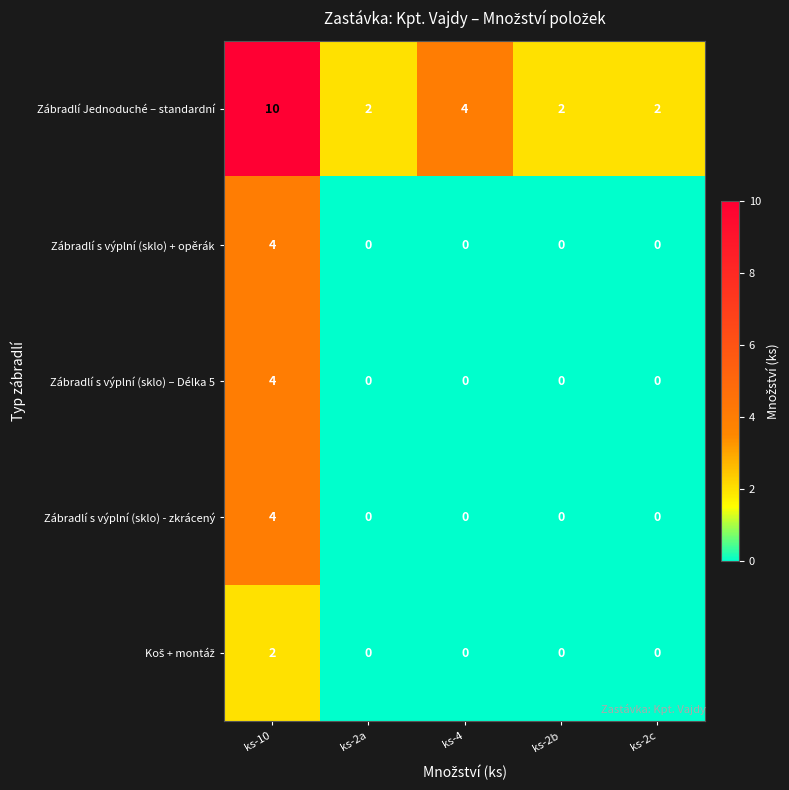

Count the Zábradlí Jednoduché – standardní values in the range 2 to 4.

4